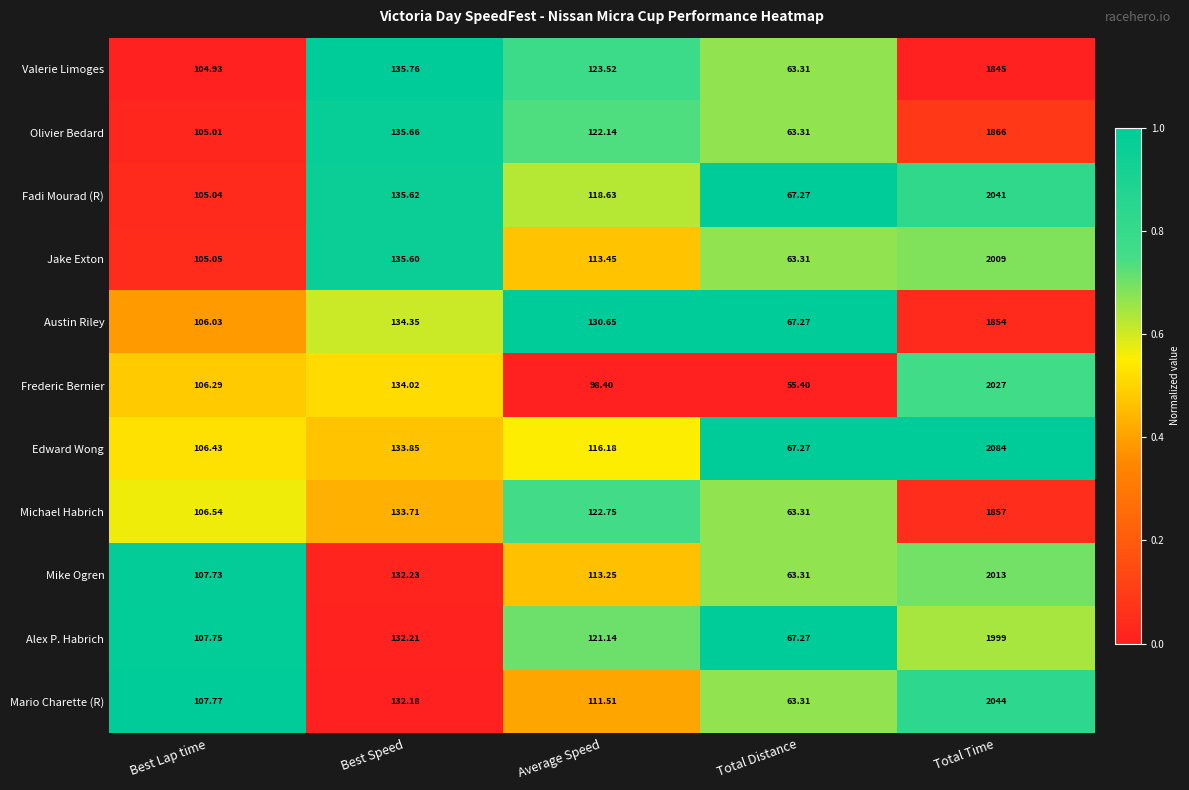

How many distinct data groups are displayed?

11